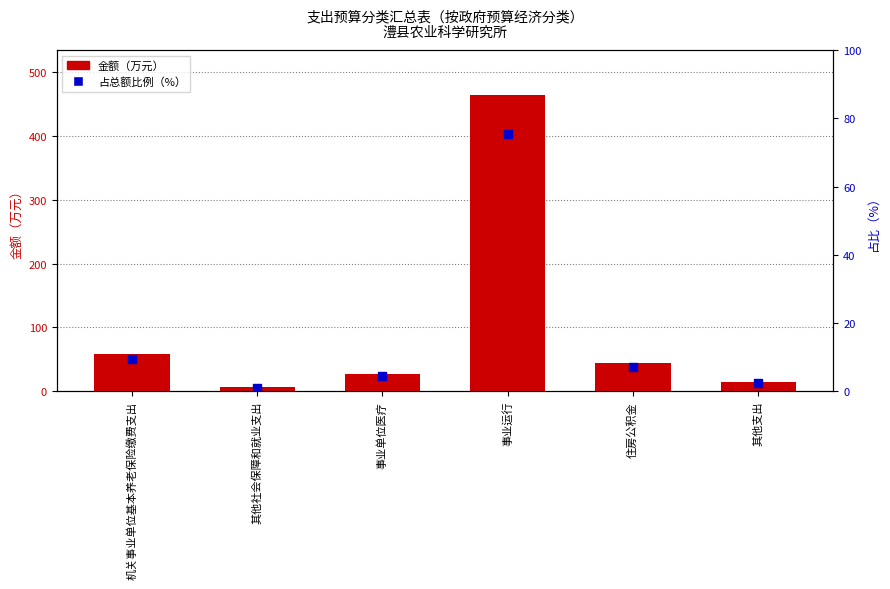

Is the value of 金额（万元） at 事业单位医疗 greater than the value of 占总额比例（%） at 其他支出?

Yes